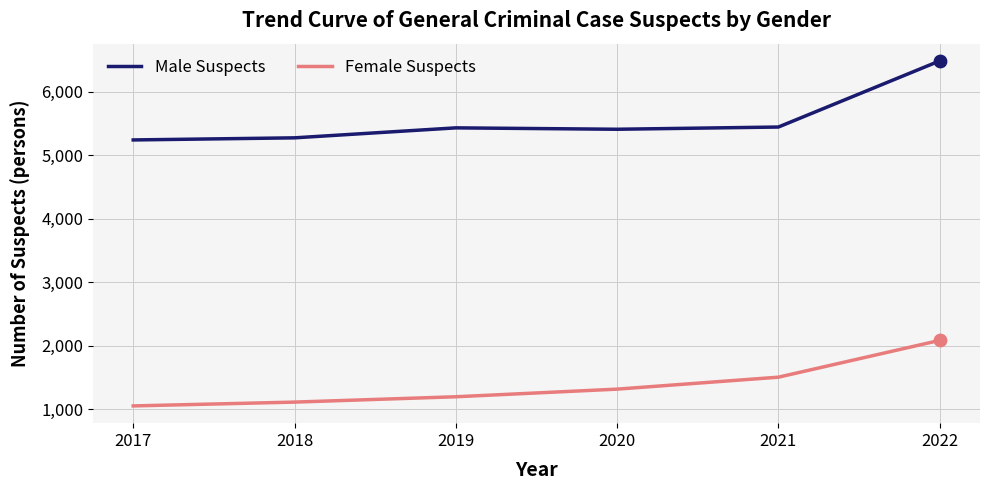

Which series has the largest range (max minus min)?

Male Suspects